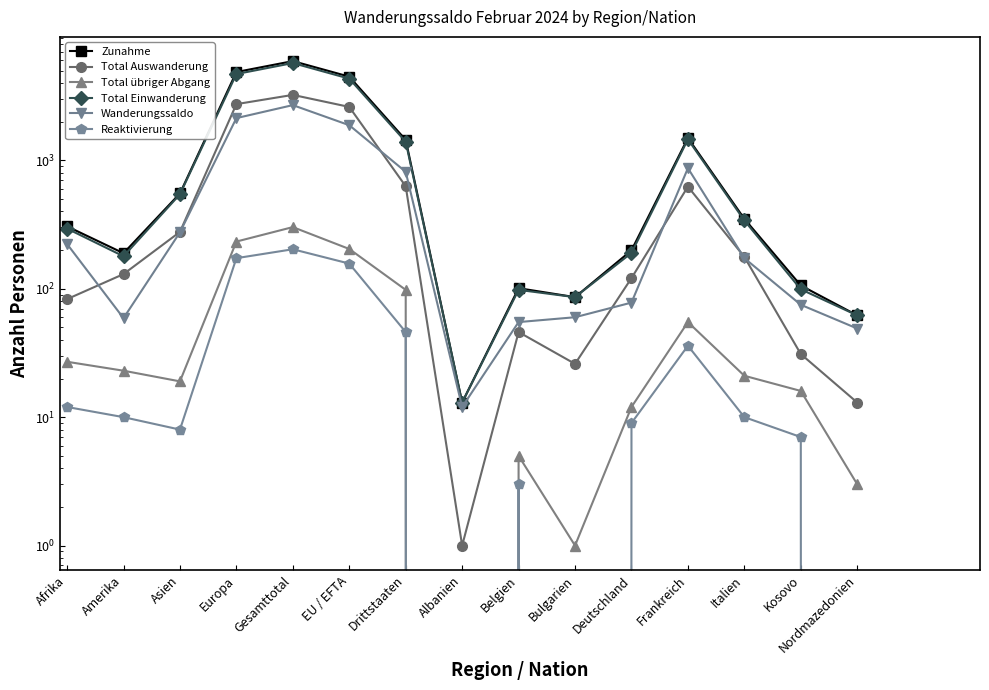

List the labels in order of Wanderungssaldo value, largest first.

Gesamttotal, Europa, EU / EFTA, Frankreich, Drittstaaten, Asien, Afrika, Italien, Deutschland, Kosovo, Bulgarien, Amerika, Belgien, Nordmazedonien, Albanien